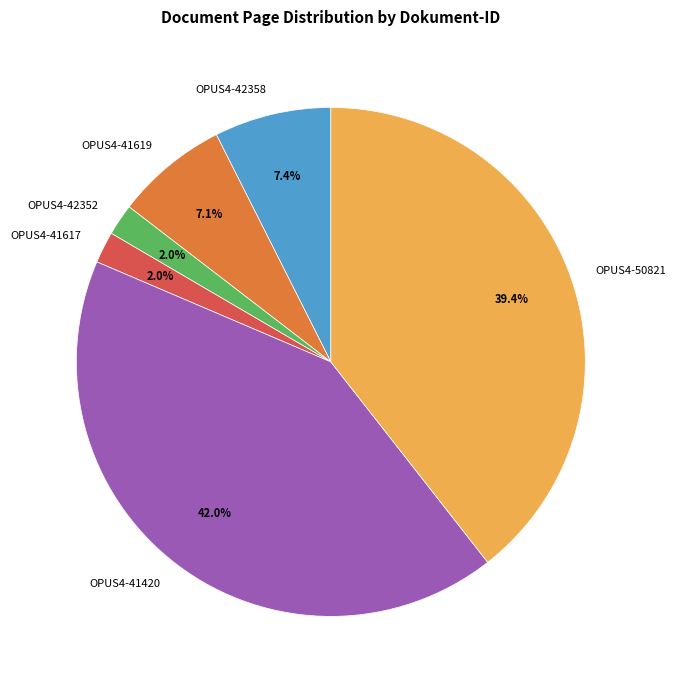

Which category has the biggest portion of the pie?

OPUS4-41420